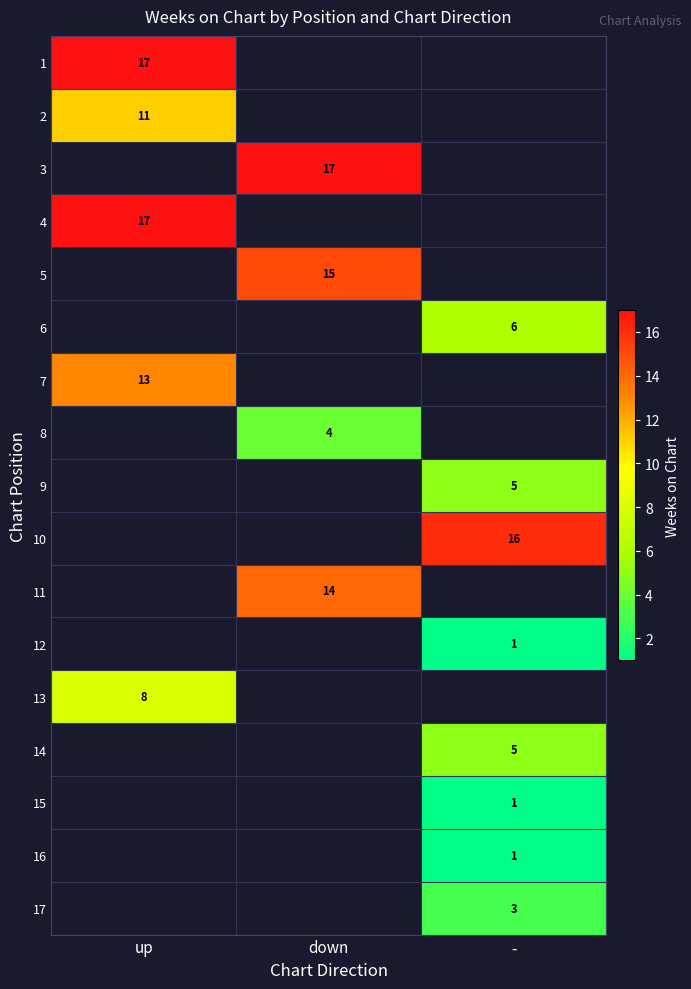

What is the maximum value shown in the chart?

17.0